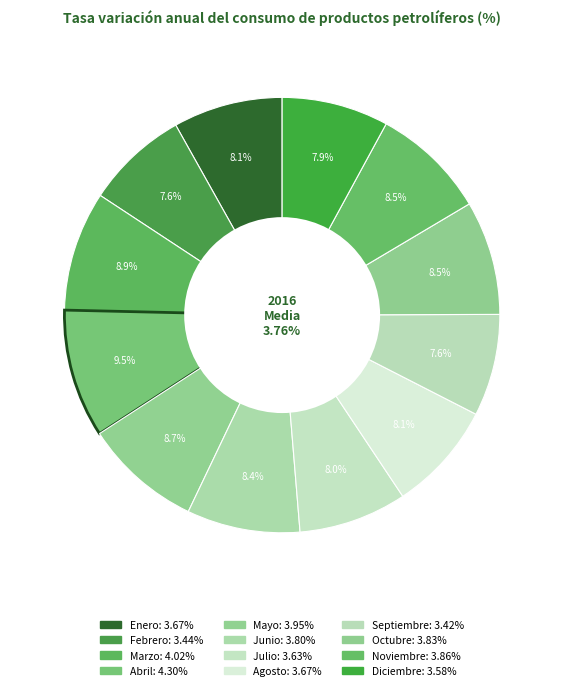

Combined, what portion of the pie is Octubre and Abril?

18.0%